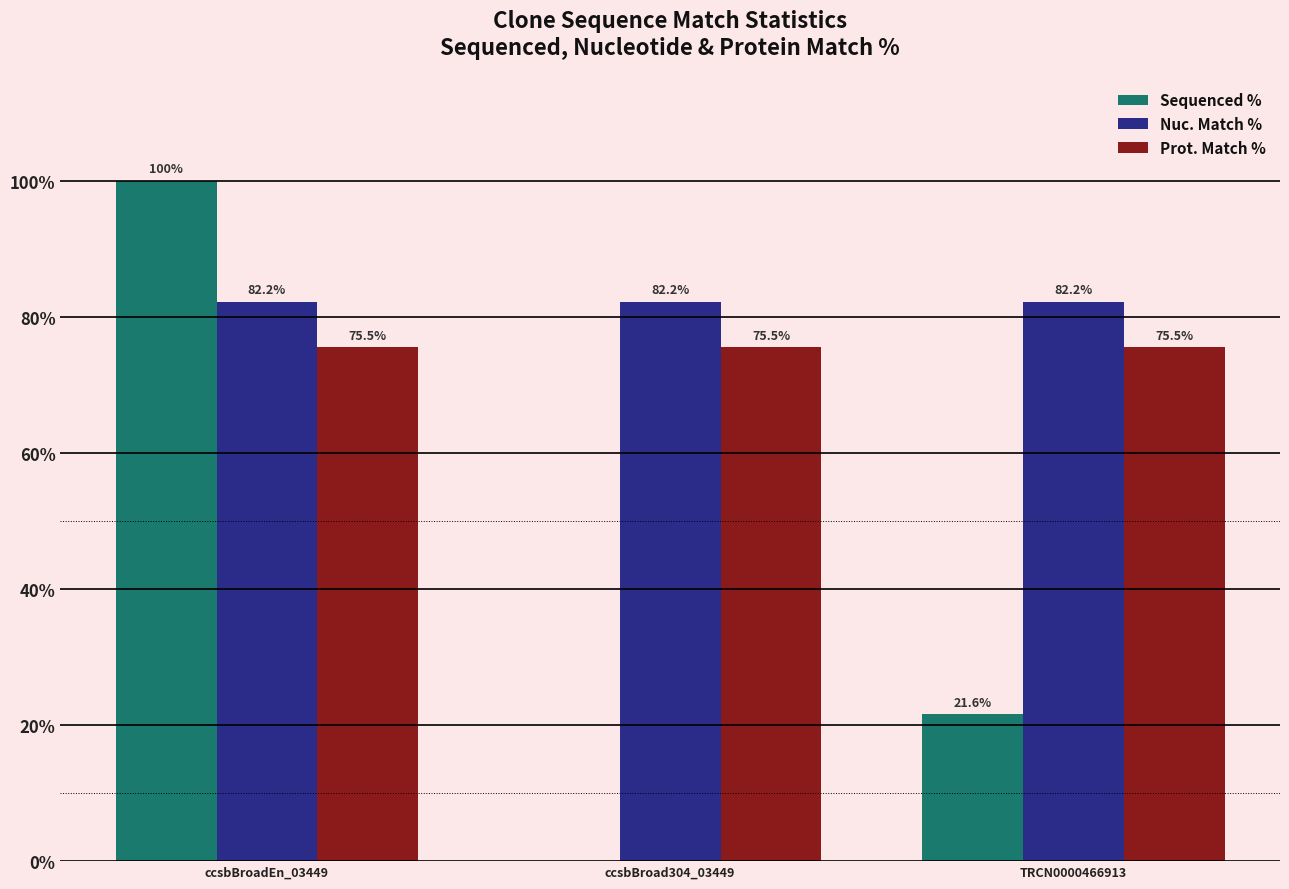

Which series has the largest total across all categories?

Nuc. Match %